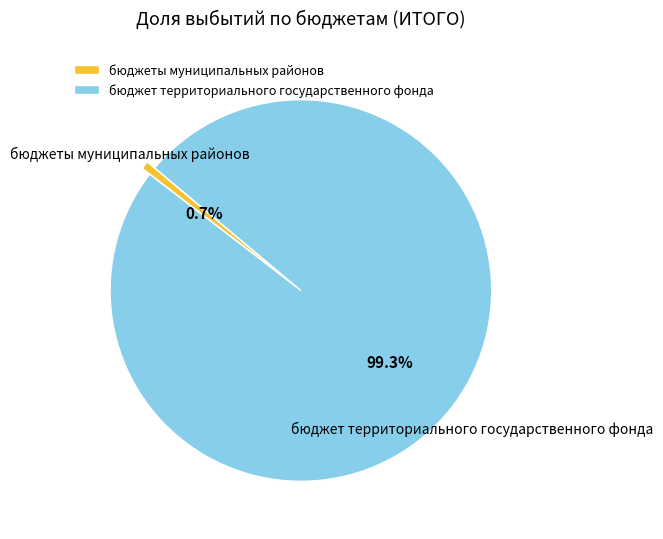

Which slice is the largest?

бюджет территориального государственного фонда